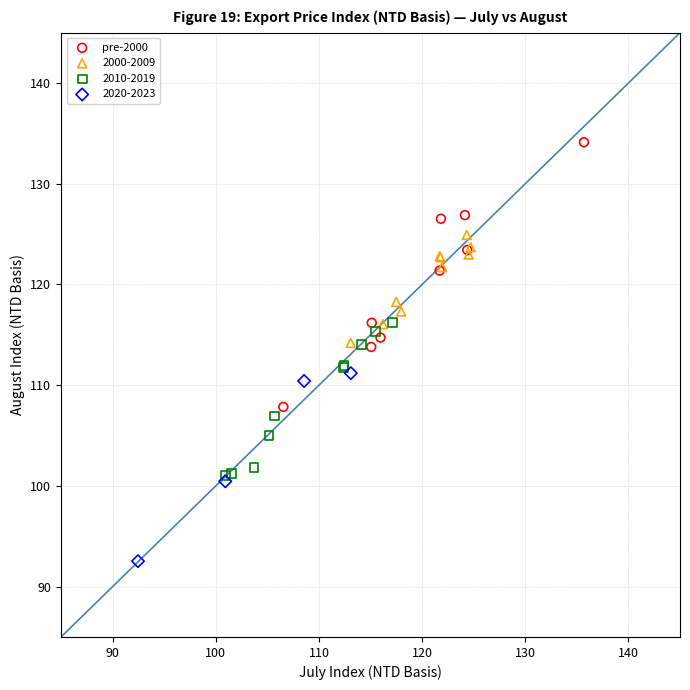

Which series contains the lowest Y value?

2020-2023